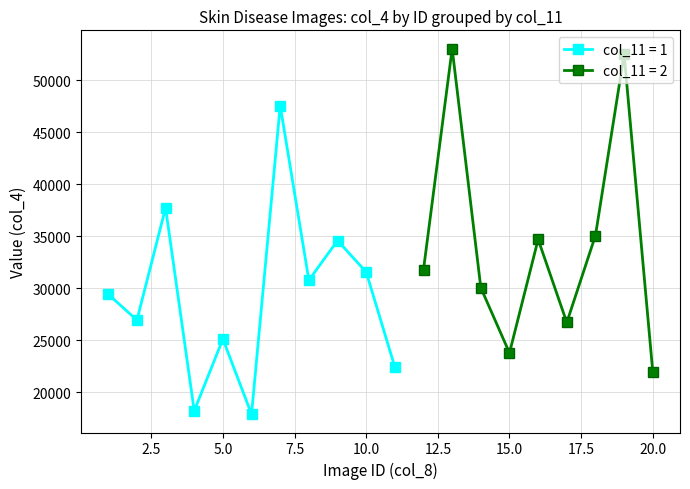

At which category is the sum across all series the highest?

13